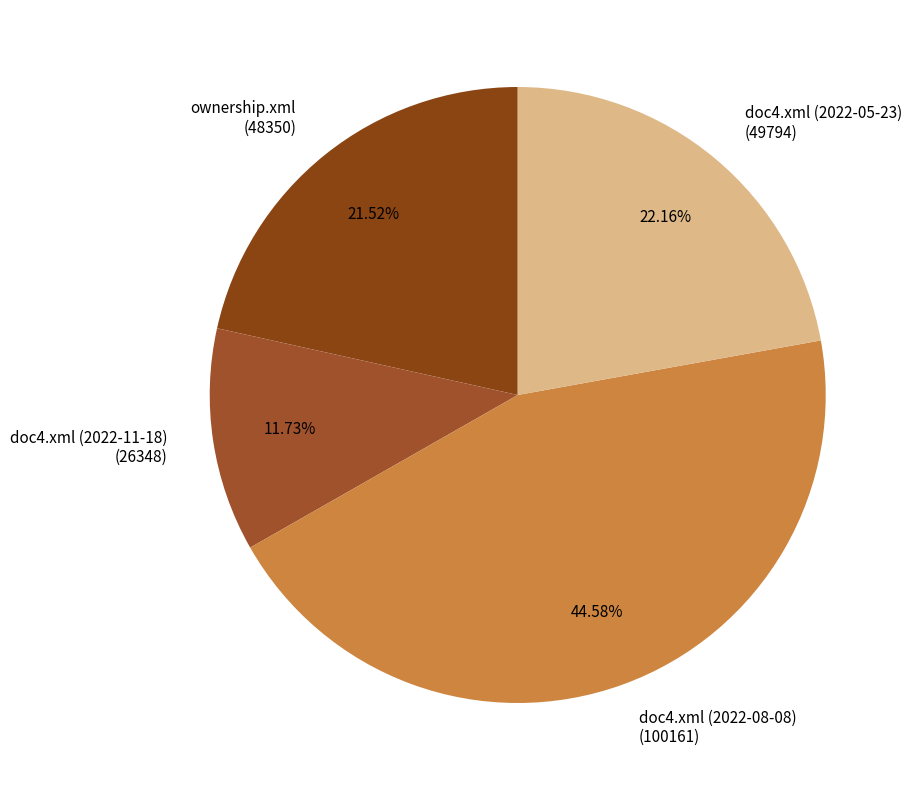

Rank the categories by value from lowest to highest.

doc4.xml (2022-11-18) (26348), ownership.xml (48350), doc4.xml (2022-05-23) (49794), doc4.xml (2022-08-08) (100161)